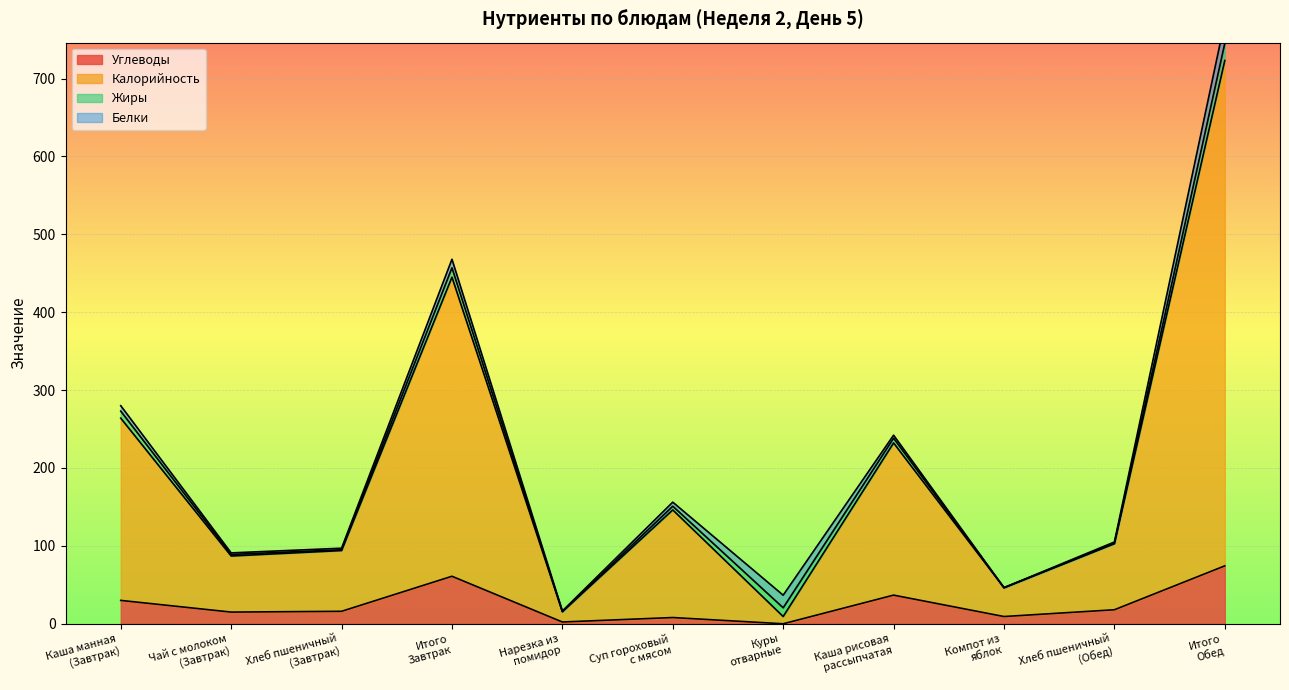

What is the approximate value of Углеводы at Итого
Обед?

74.4